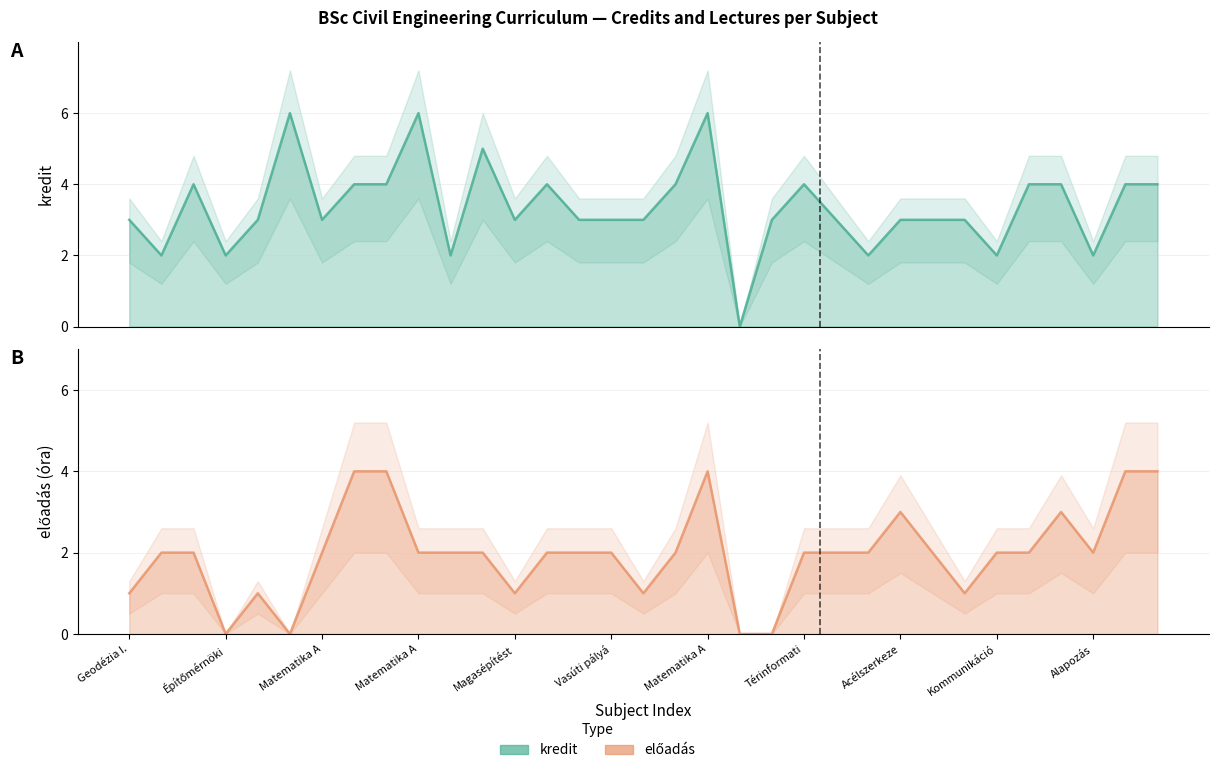

Rank the series by their average value, from highest to lowest.

kredit, előadás